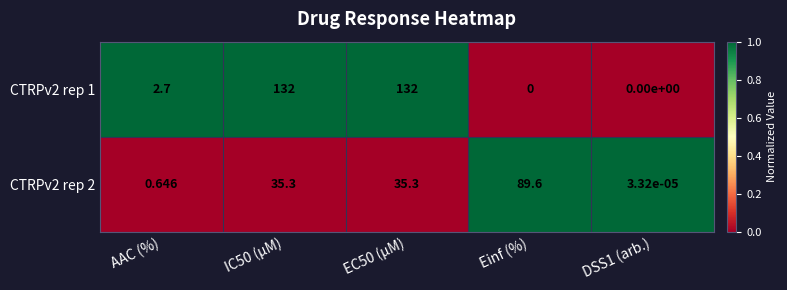

How many distinct data groups are displayed?

2